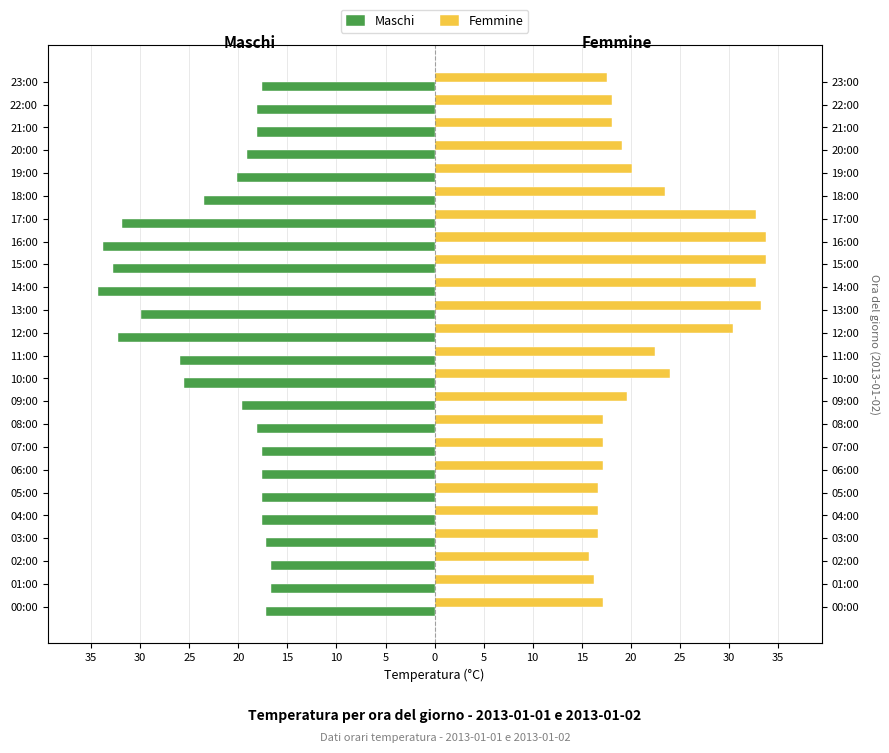

What is the sum of all Femmine values?

530.3